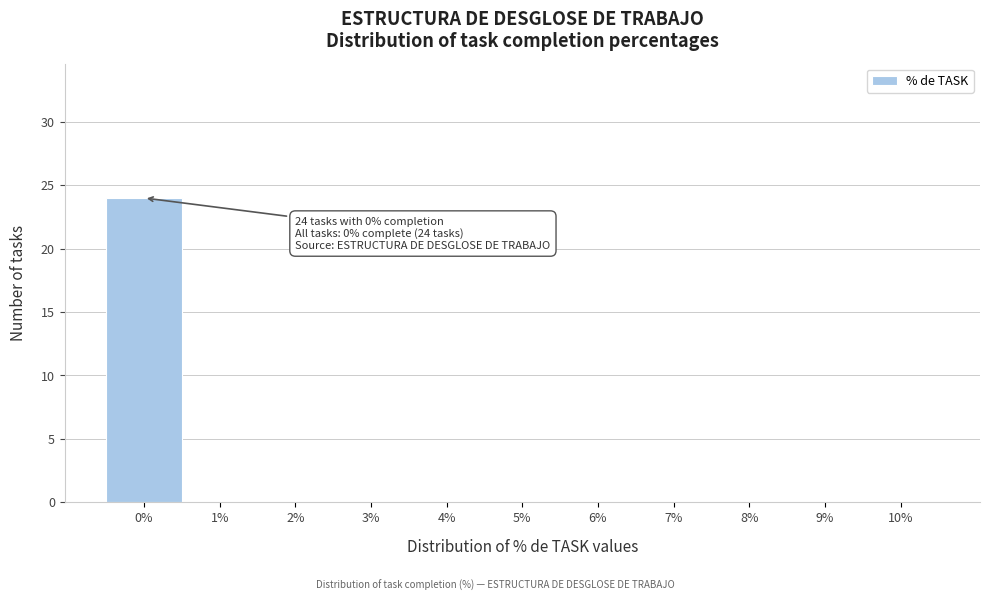

Over which range of the x-axis is the bar tallest?

-0.5 to 0.5